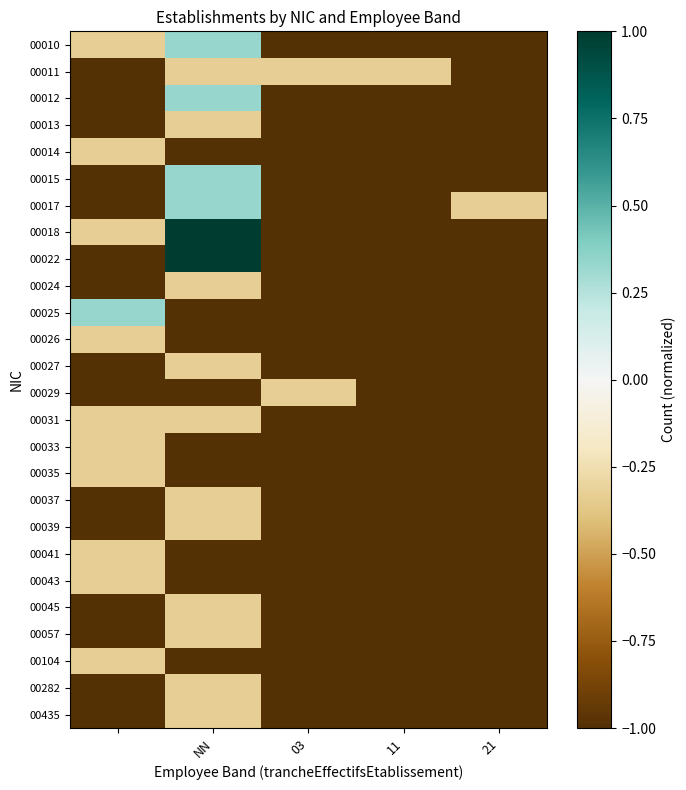

At how many categories does at least one series exceed 0?

2